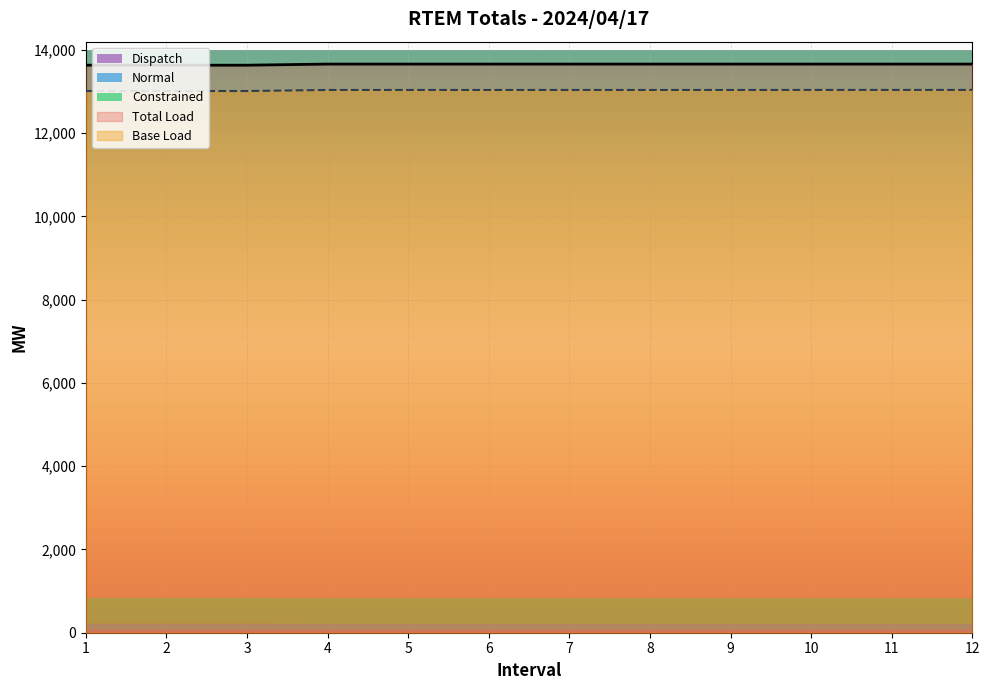

At which label is Base Load closest to 13027?

1